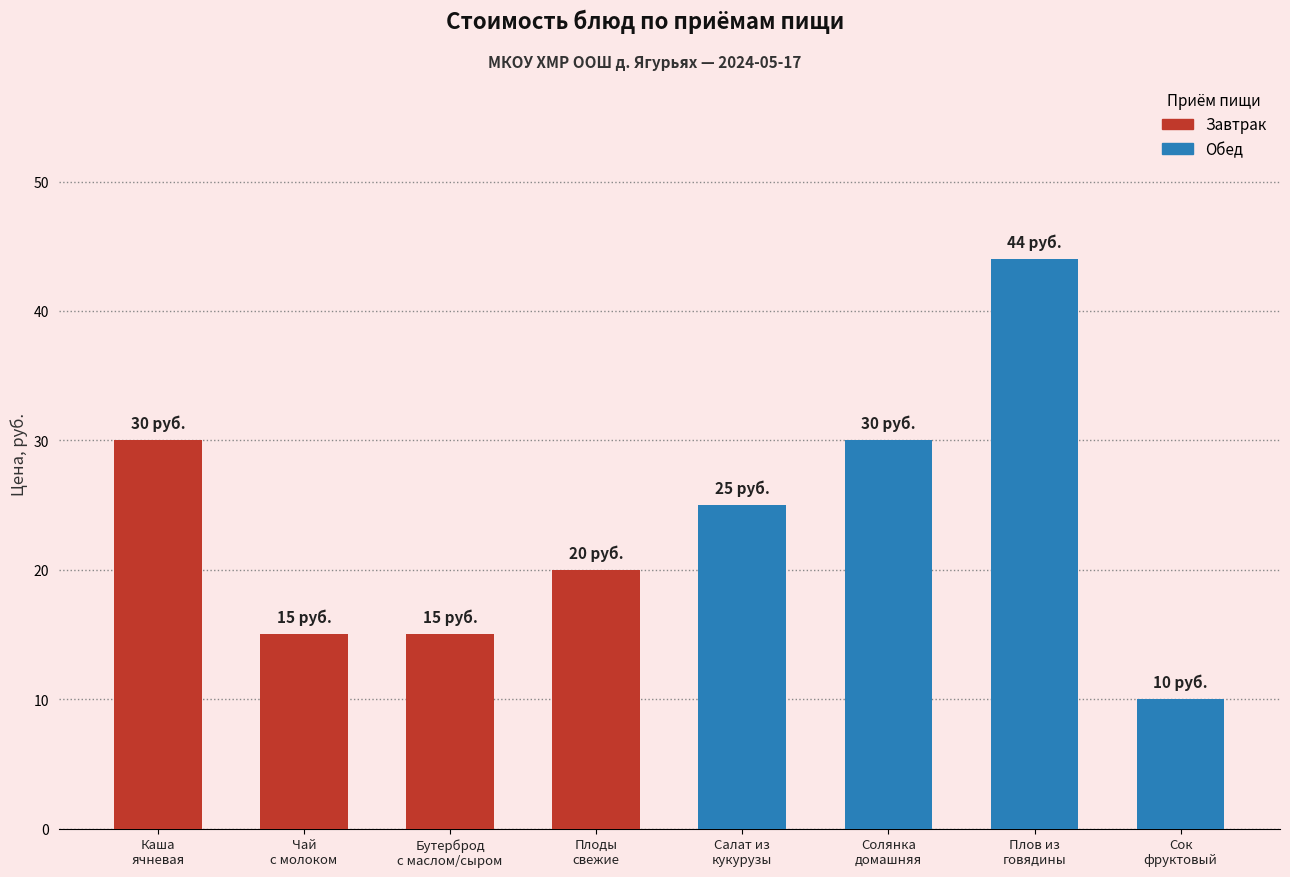

Approximately how many times larger is the value at Салат из
кукурузы compared to Плов из
говядины?

0.6